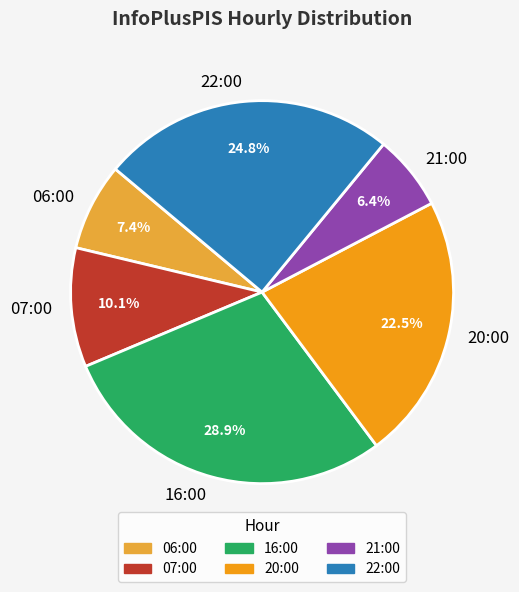

Which category has the smallest portion of the pie?

21:00